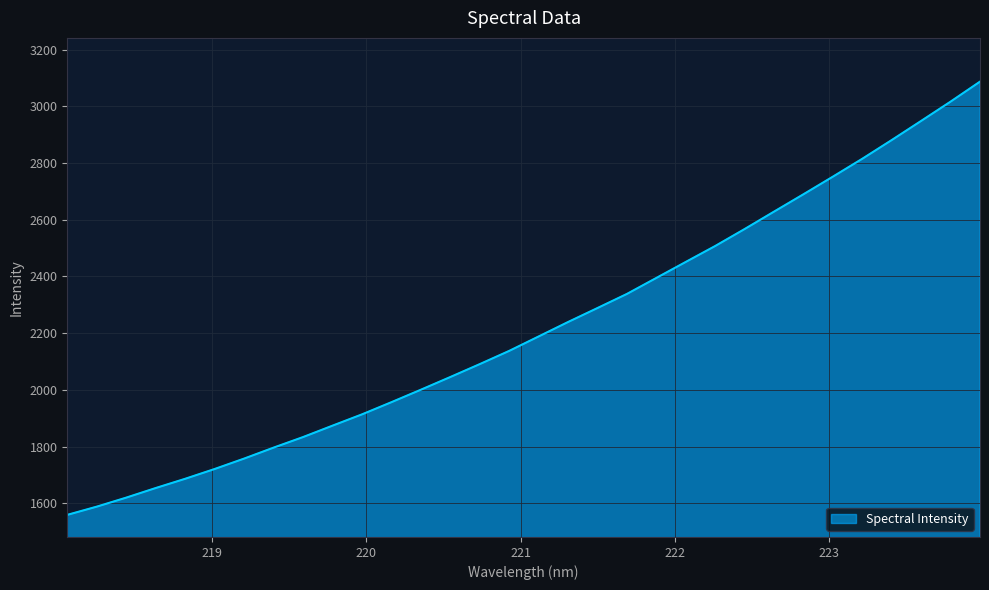

Count the number of categories in the chart.

32